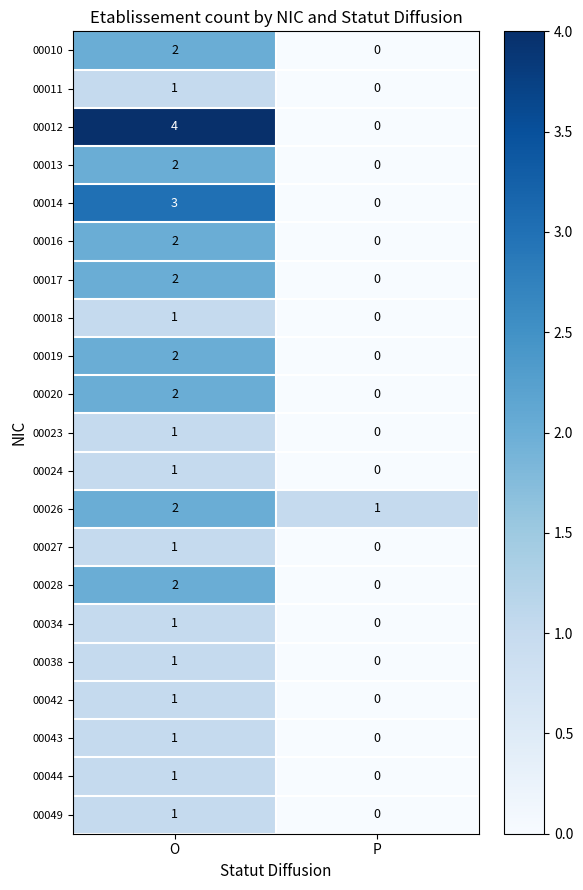

At which label does 00010 reach its minimum?

P